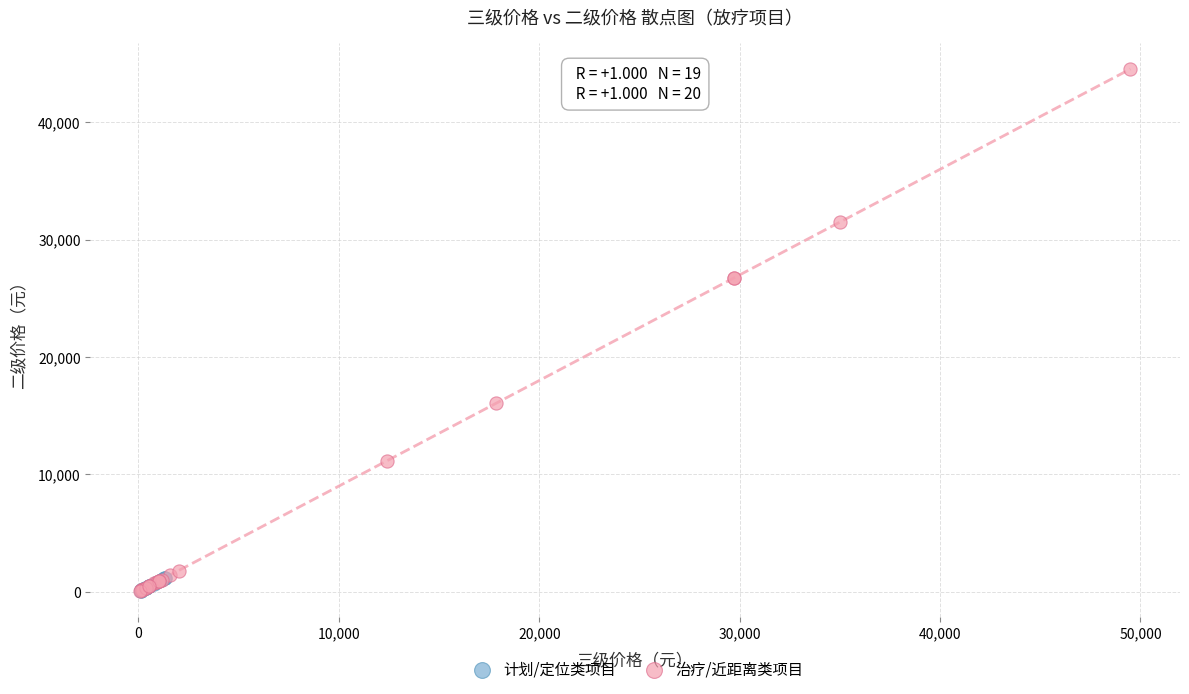

Which series has the widest spread of Y values?

治疗/近距离类项目